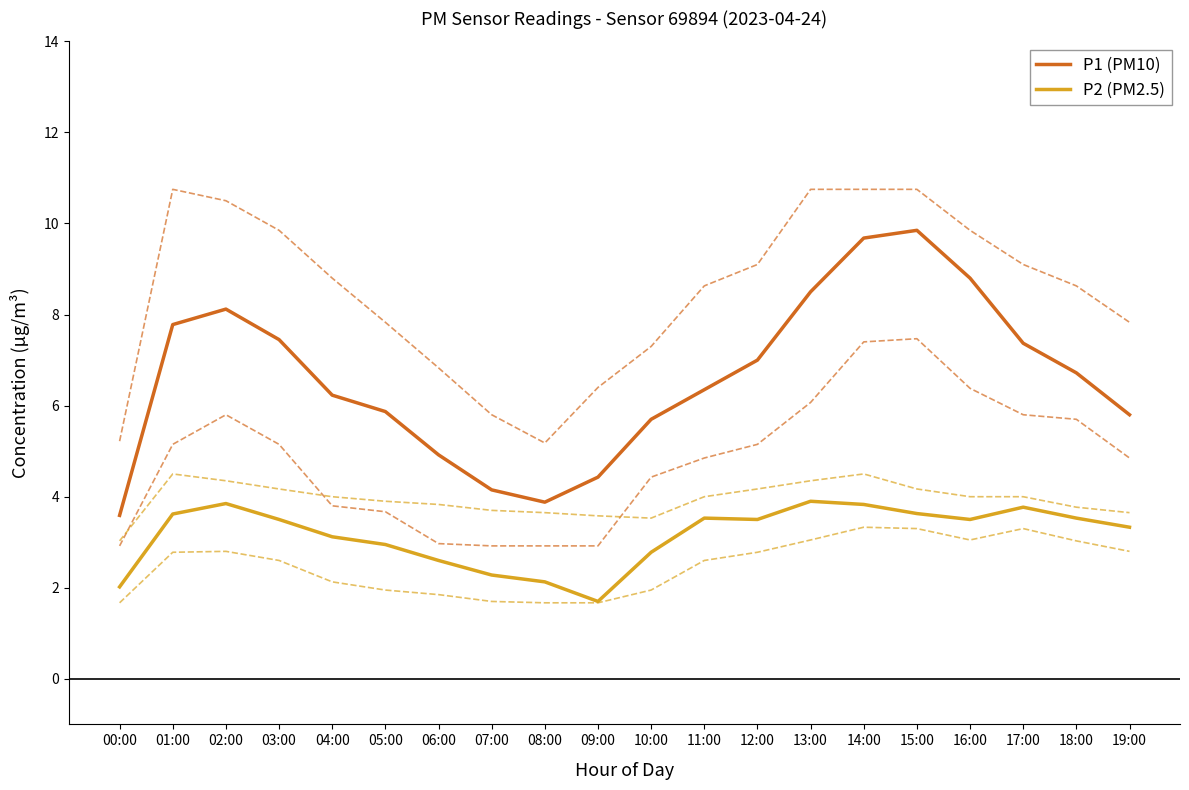

What is the sum of the P1 (PM10) values at 15:00 and 00:00?

13.4